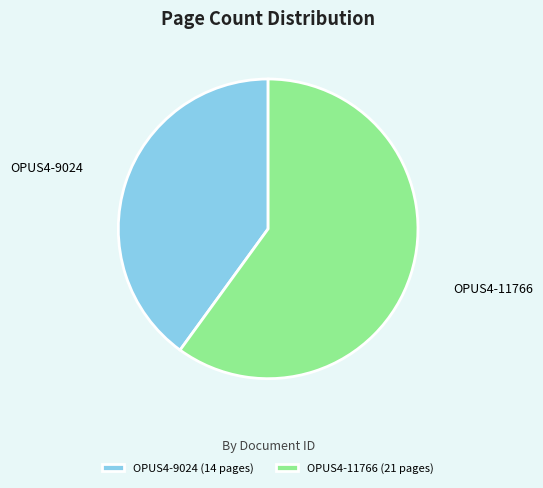

Between OPUS4-11766 and OPUS4-9024, which is larger?

OPUS4-11766